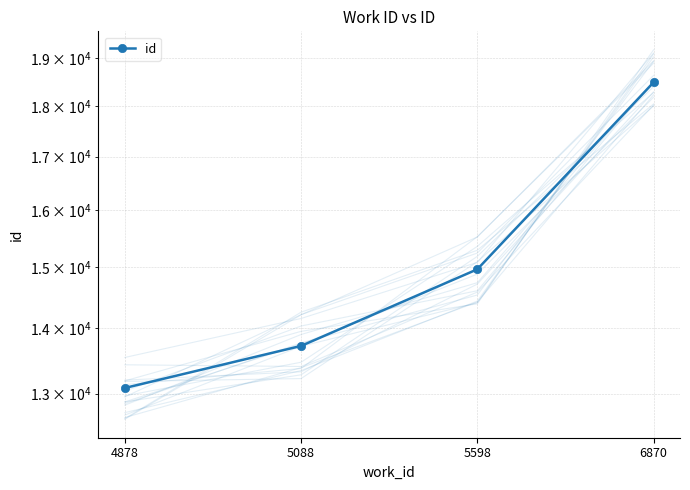

What is the difference between the second highest and minimum values?

1882